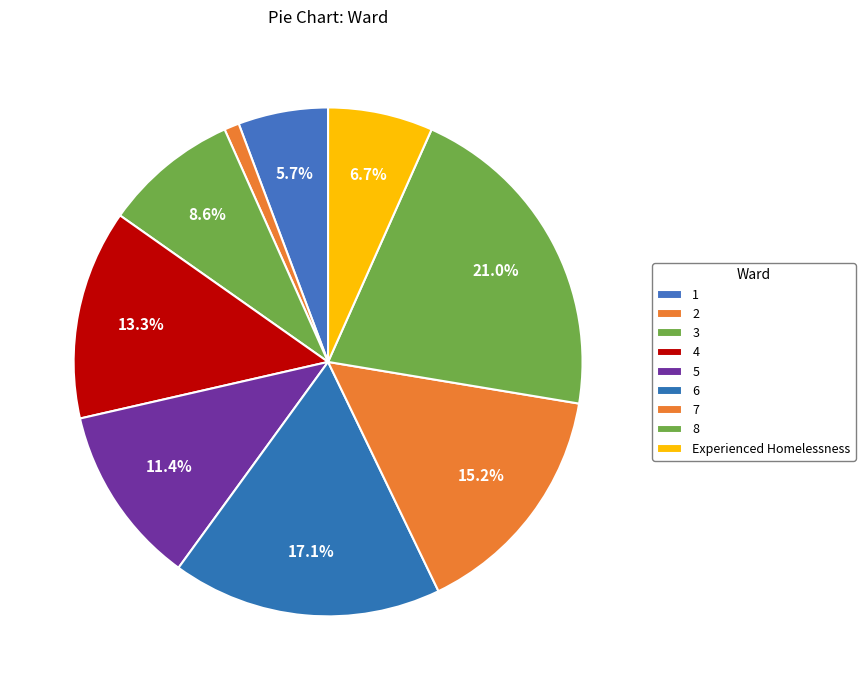

How many segments does this pie chart have?

9